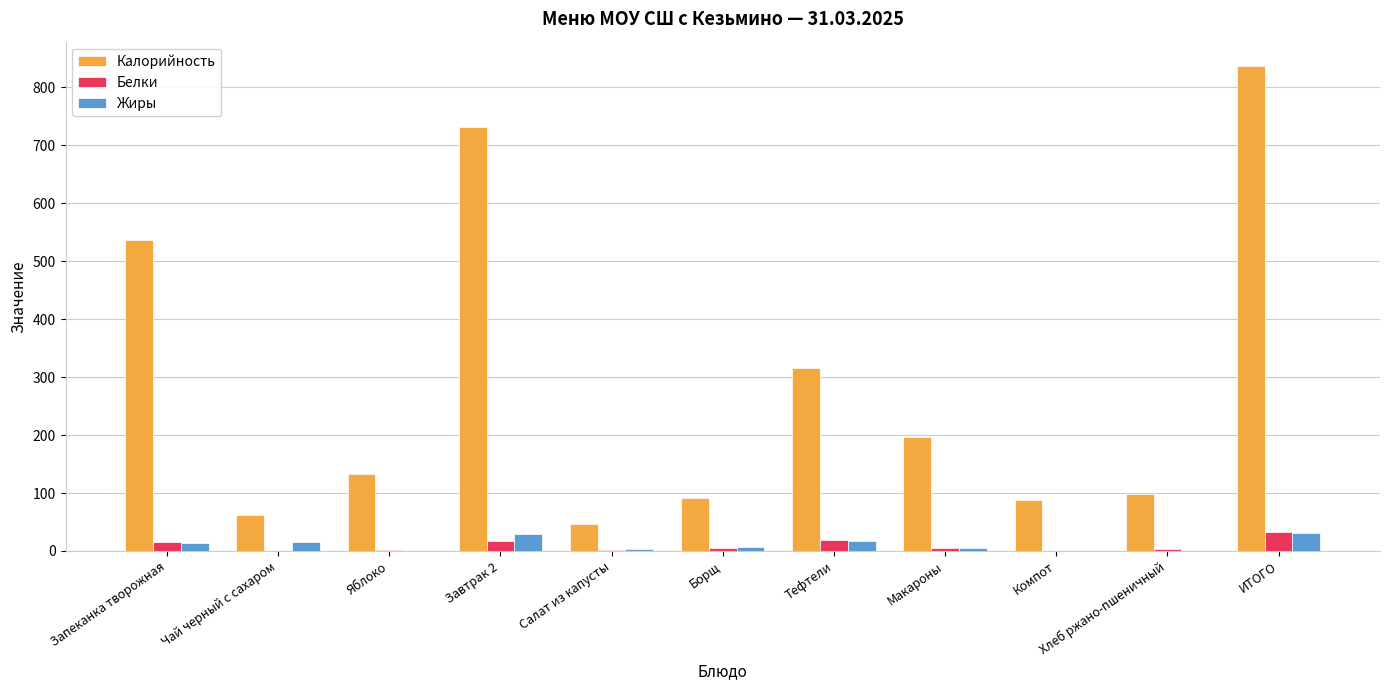

Which category has the highest value in the Белки series?

ИТОГО